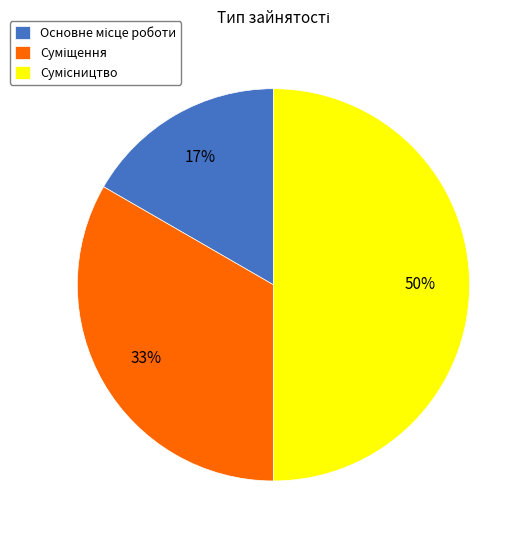

To the nearest percent, what is the average slice percentage?

33%